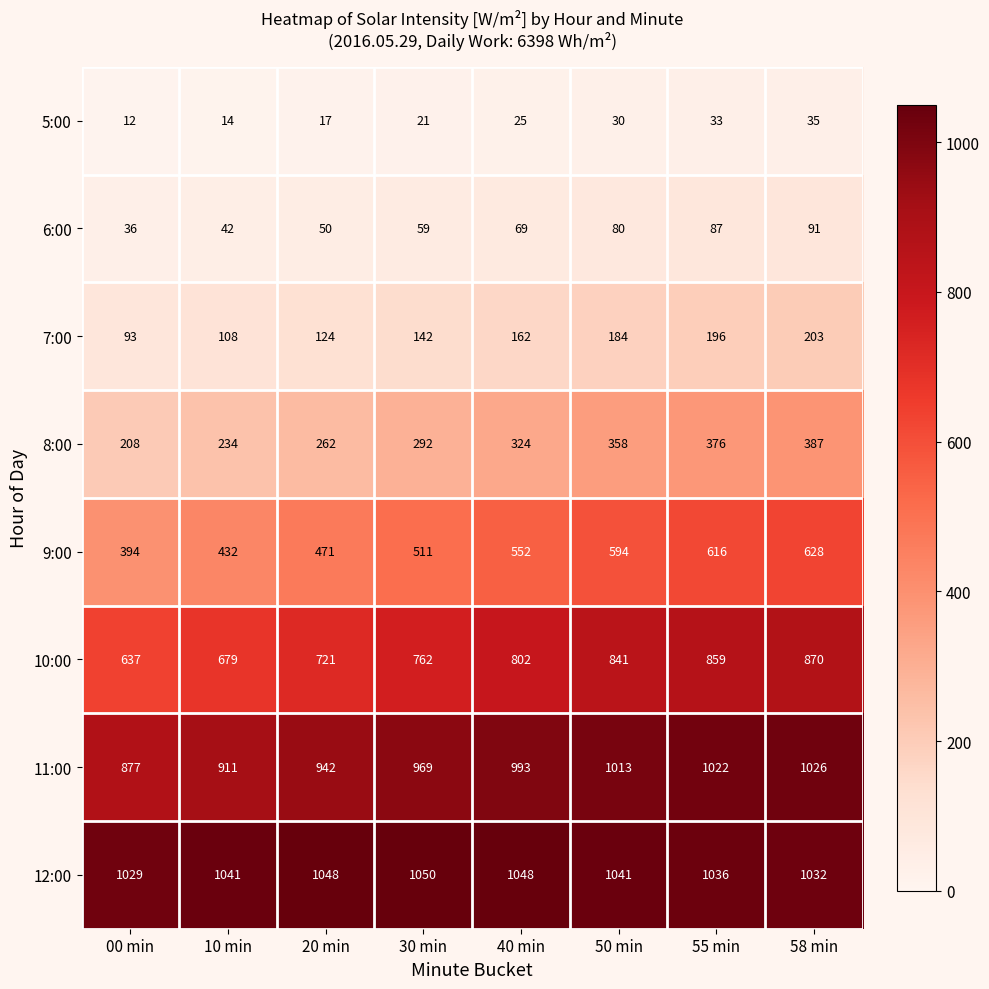

What value does the 5:00 series have at 50 min?

30